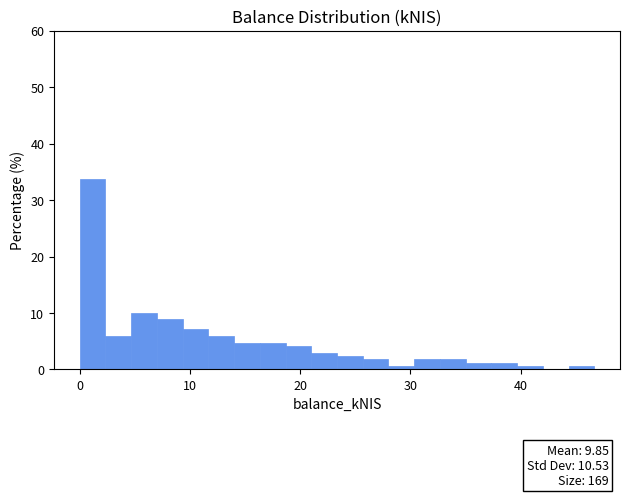

Read against the x-axis, roughly where is the centre of the tallest bar?

1